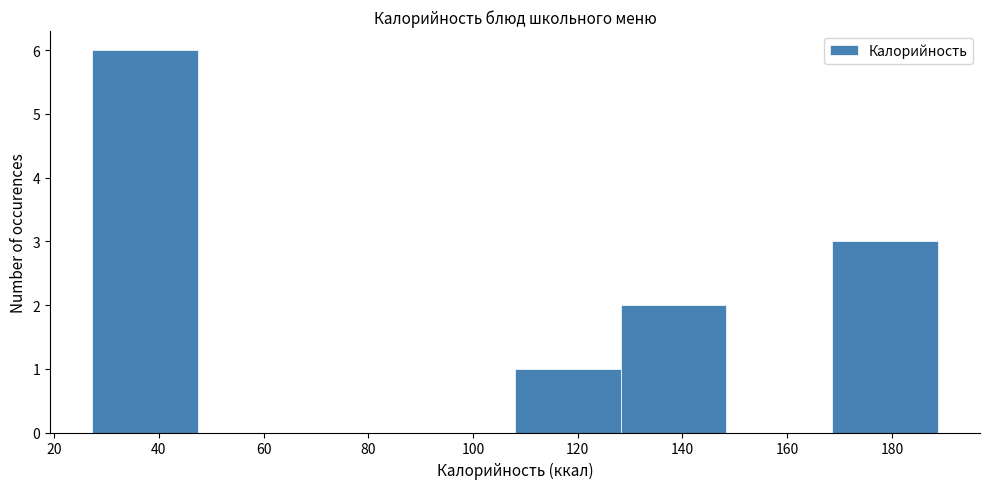

Which range on the x-axis has the tallest bar?

28 to 48